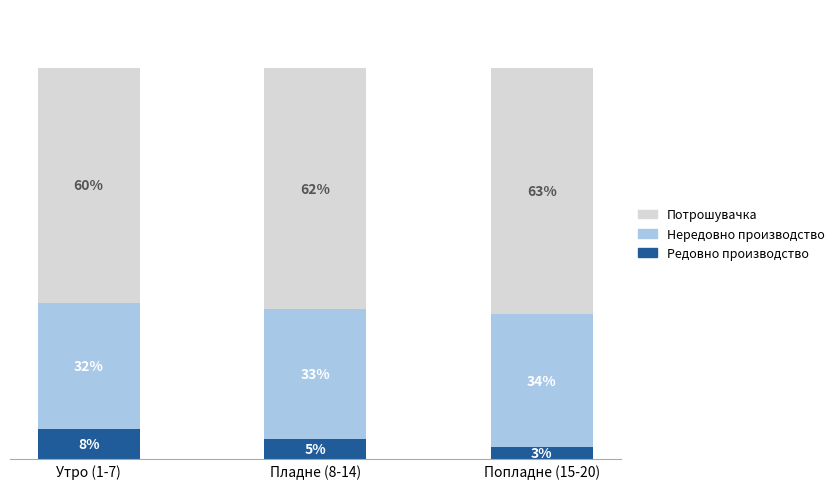

Are the bars grouped side by side (vs. stacked)?

No